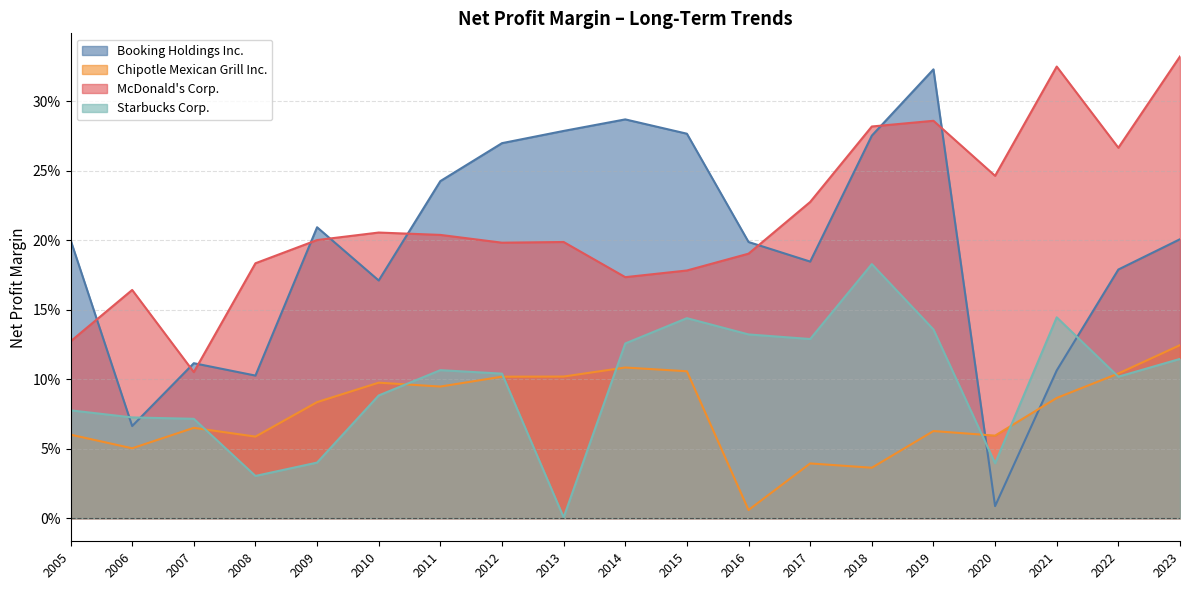

The Chipotle Mexican Grill Inc. series shows 0.1 at 2021. True or false?

True